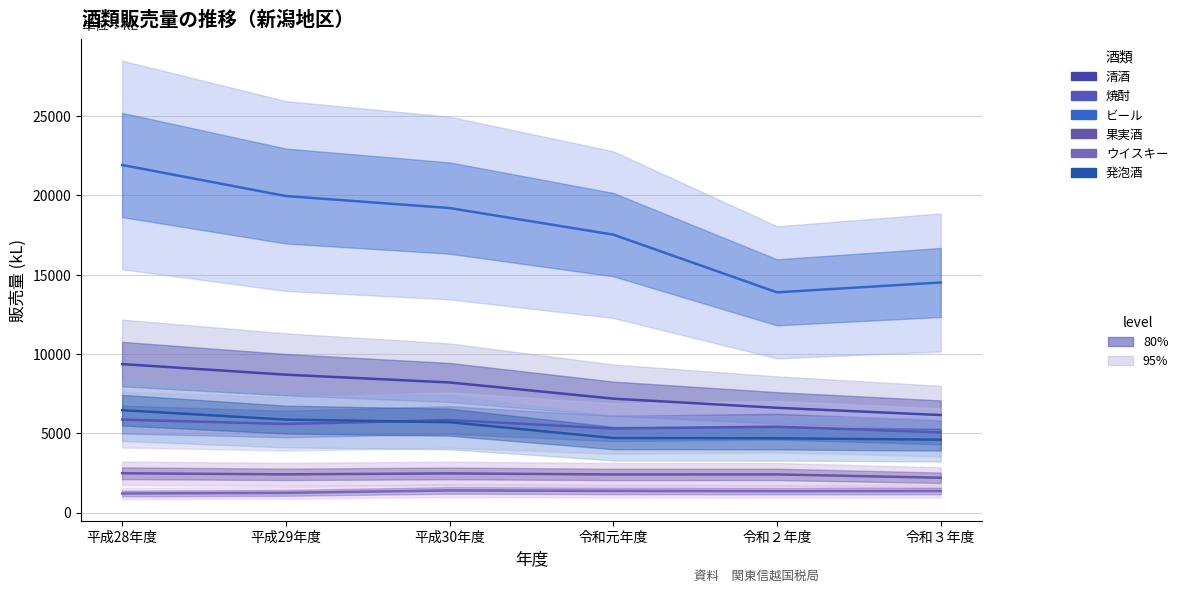

The ウイスキー series shows 1239 at 平成29年度. True or false?

True